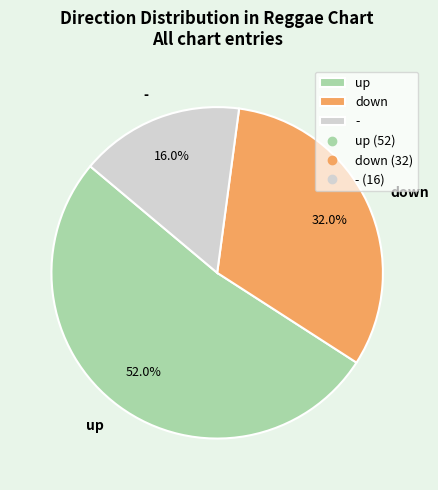

What is the ratio of the value at up to the value at down?

1.6